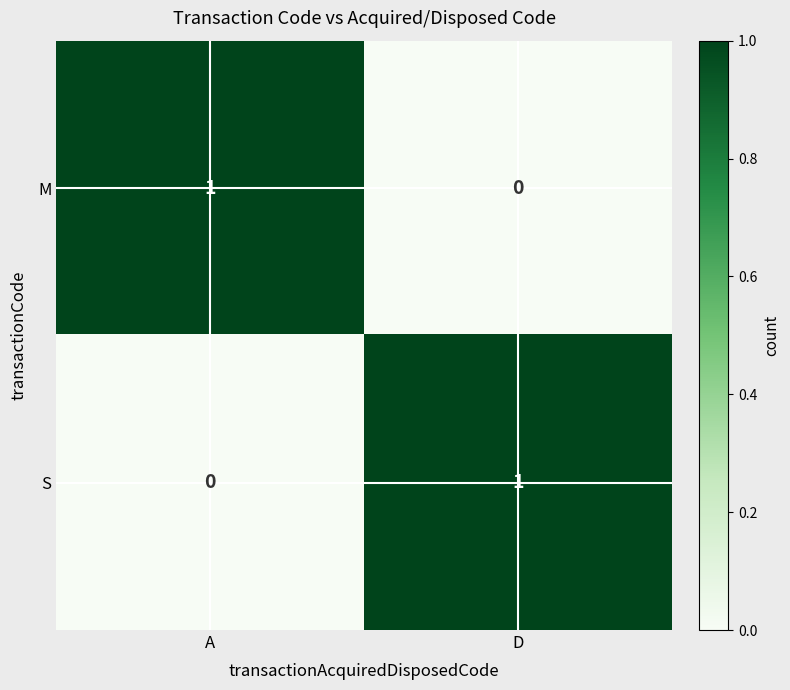

Rank the categories by M value from highest to lowest.

A, D